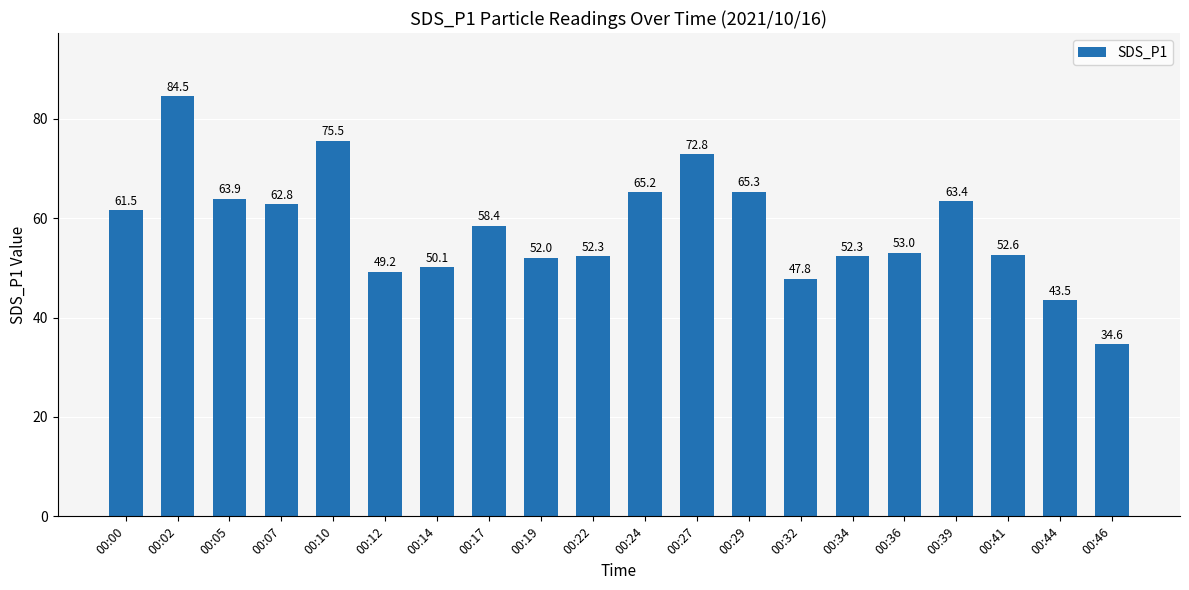

Which has a higher value, 00:05 or 00:39?

00:05